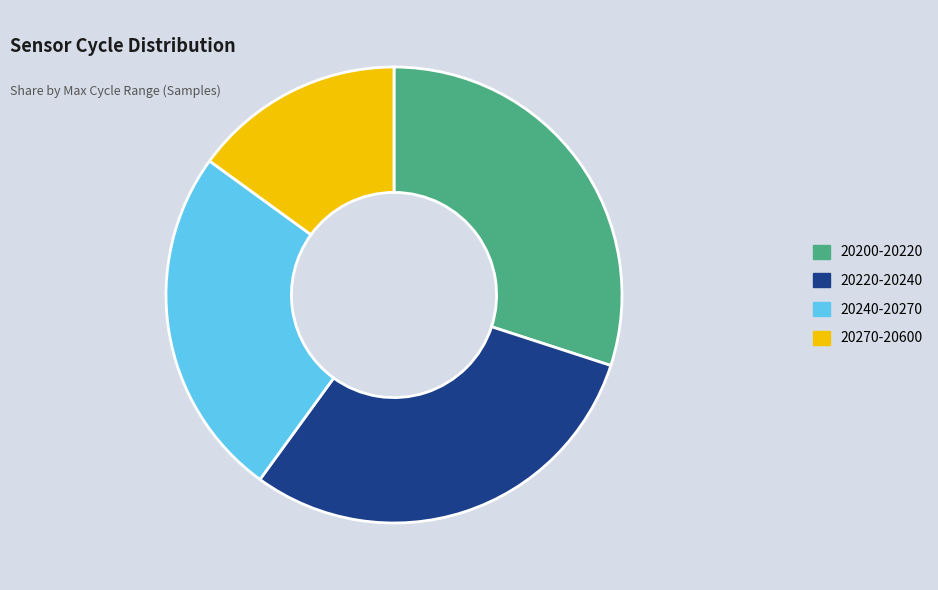

Which category has the smallest portion of the pie?

20270-20600